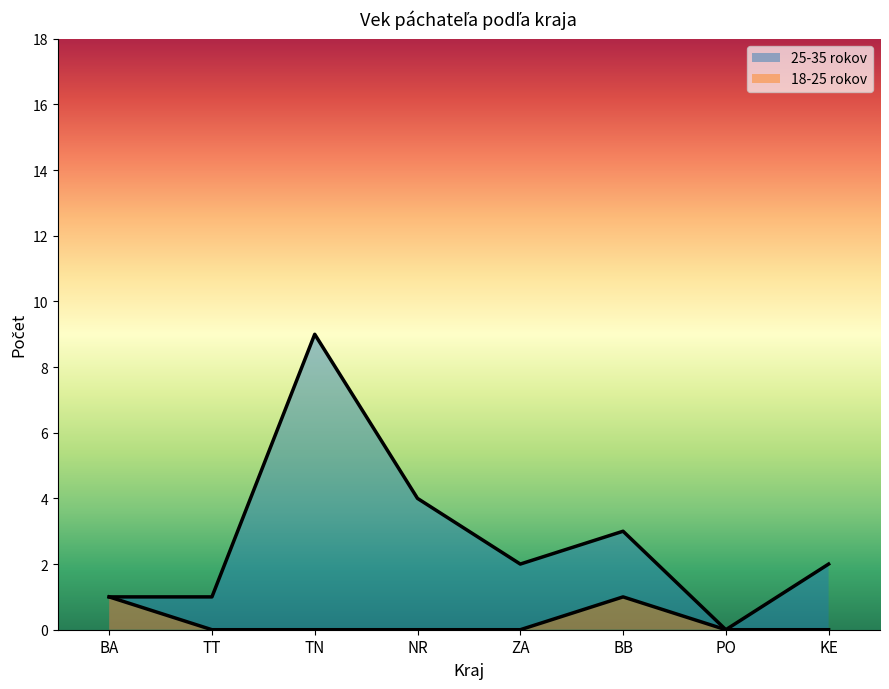

What position from the left is BB?

6